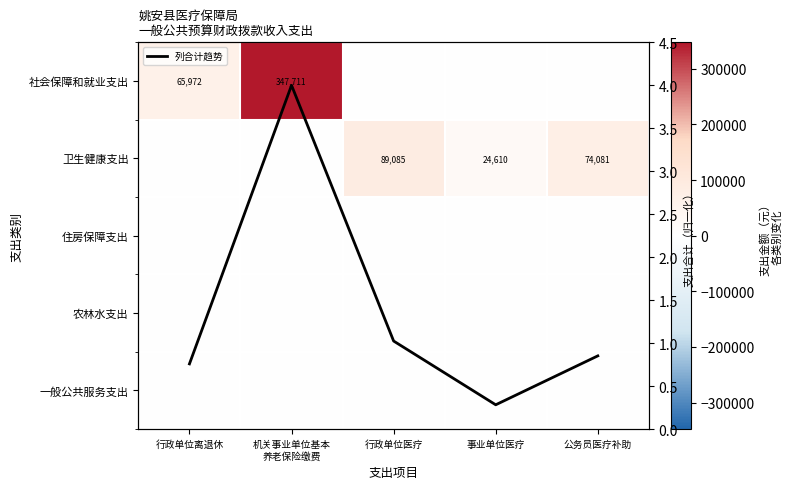

Which series has the largest range (max minus min)?

社会保障和就业支出